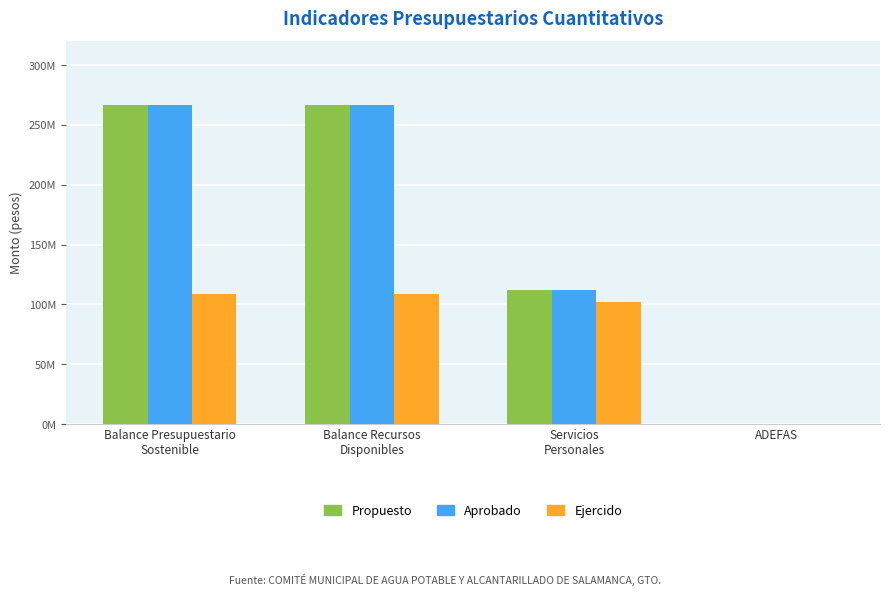

What is the greatest value displayed?

266974758.0